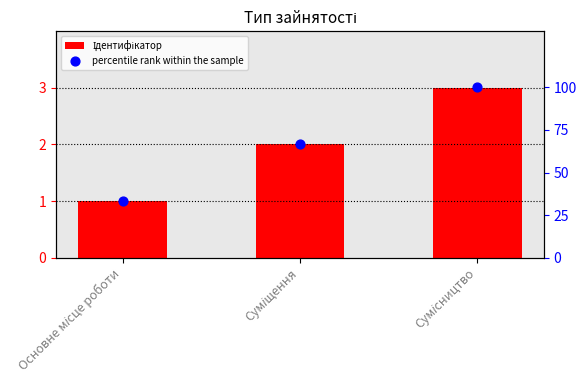

Which series reaches the minimum Y coordinate?

Ідентифікатор